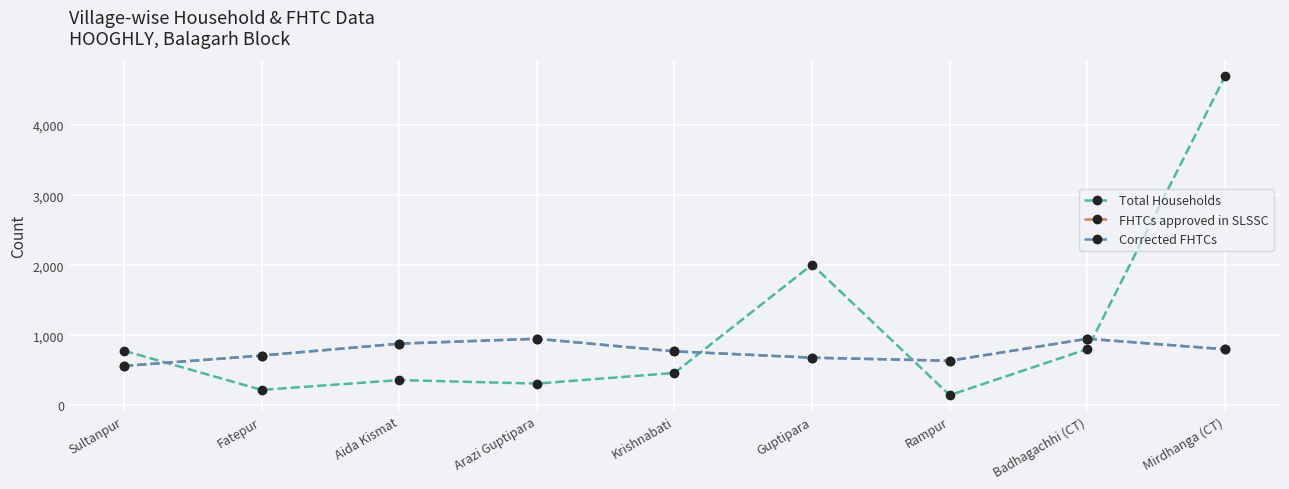

Does the chart have visible grid lines?

Yes